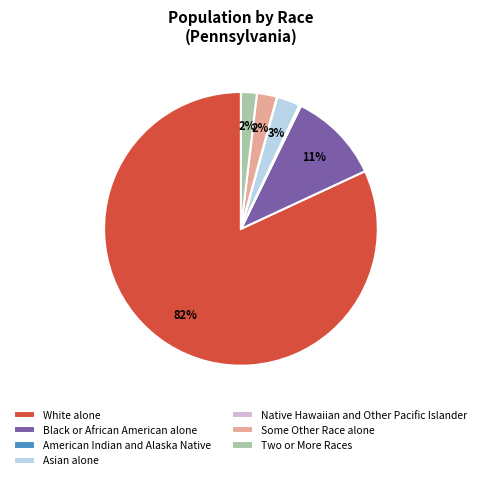

Which category has the biggest portion of the pie?

White alone